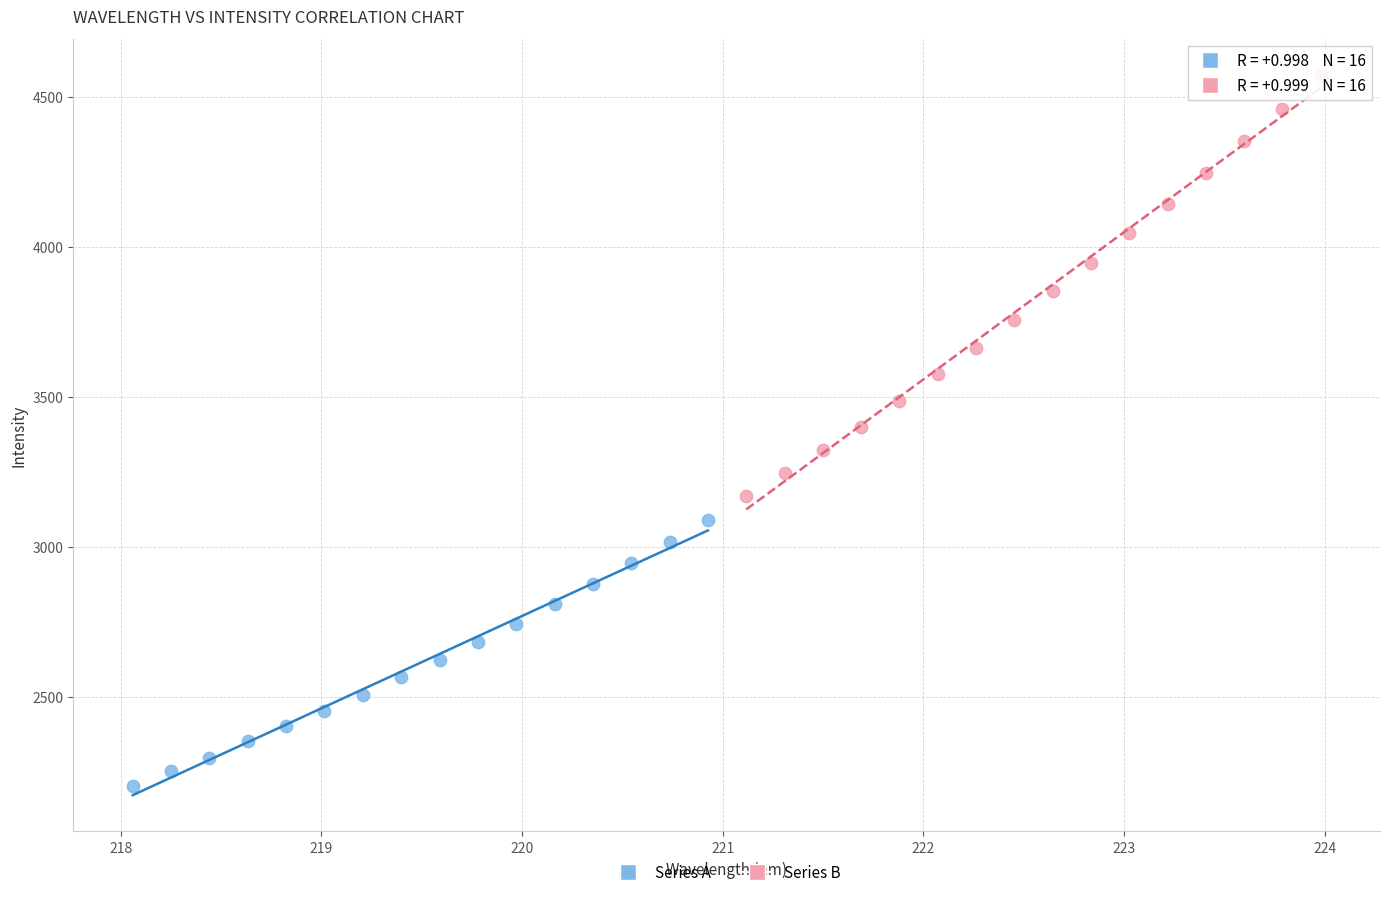

Which series reaches the maximum Y coordinate?

Series B